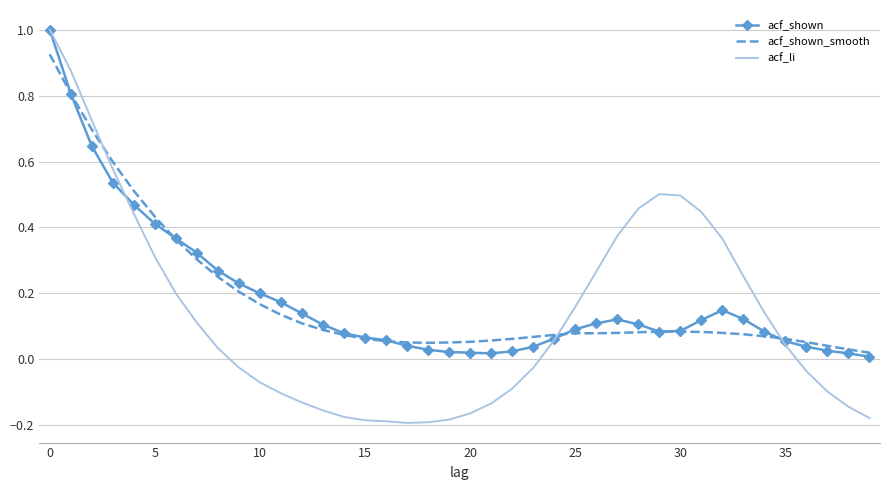

What is the maximum value shown in the chart?

1.0